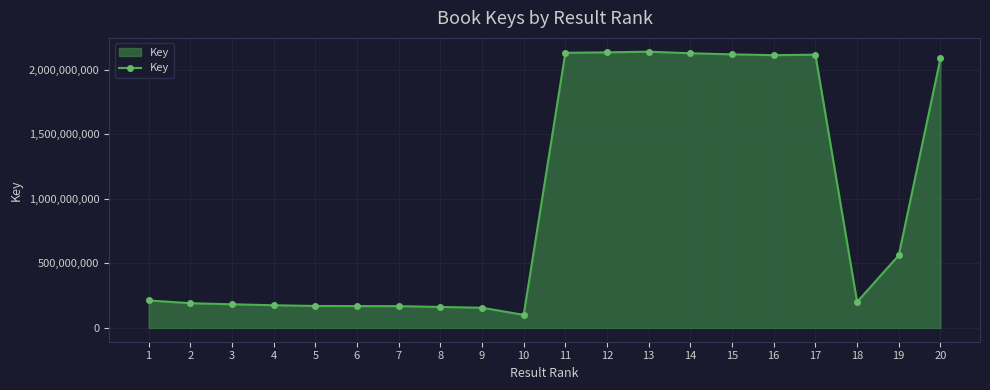

True or false: the data shows 3566146383 at 17.

False